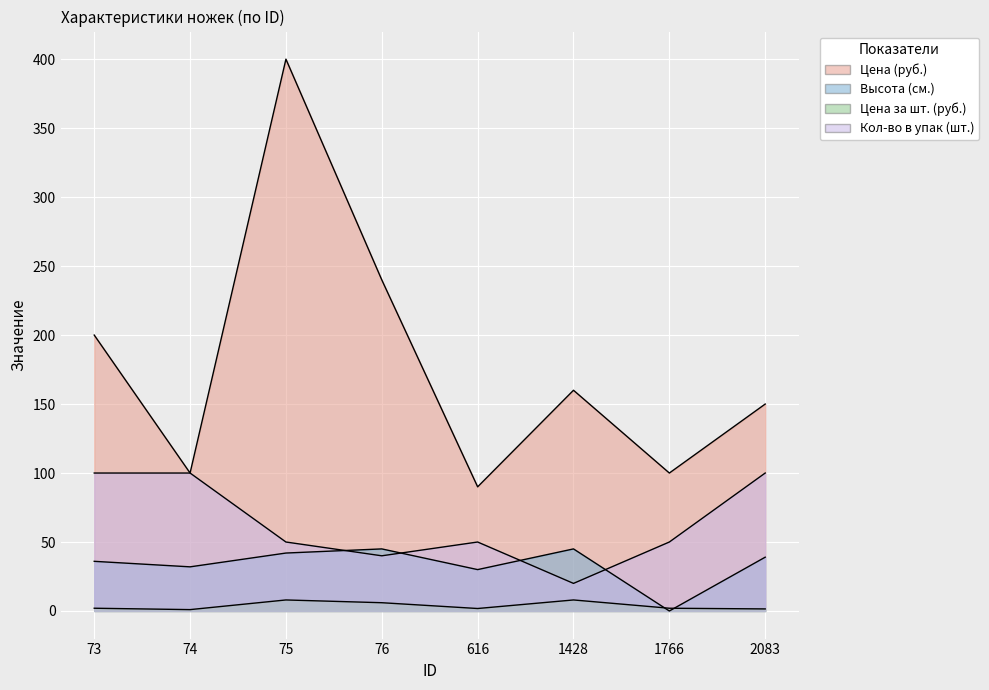

What is the approximate value of Кол-во в упак (шт.) at 76?

40.0